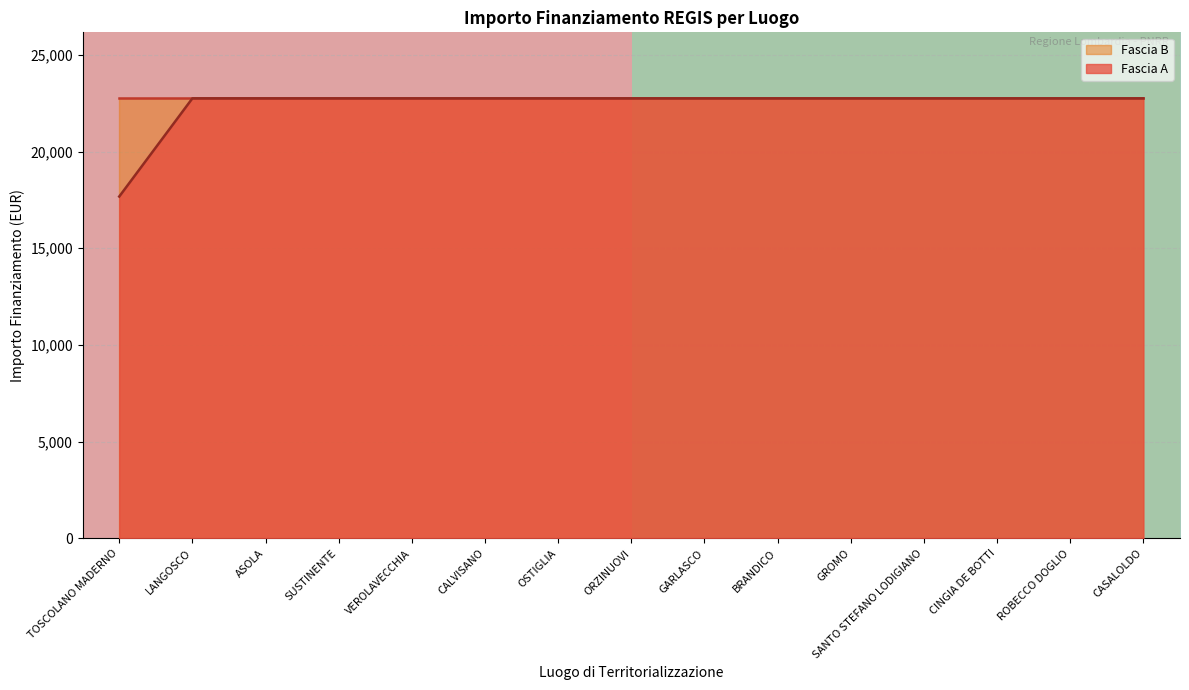

Which category has the lowest value in the Fascia A series?

TOSCOLANO MADERNO